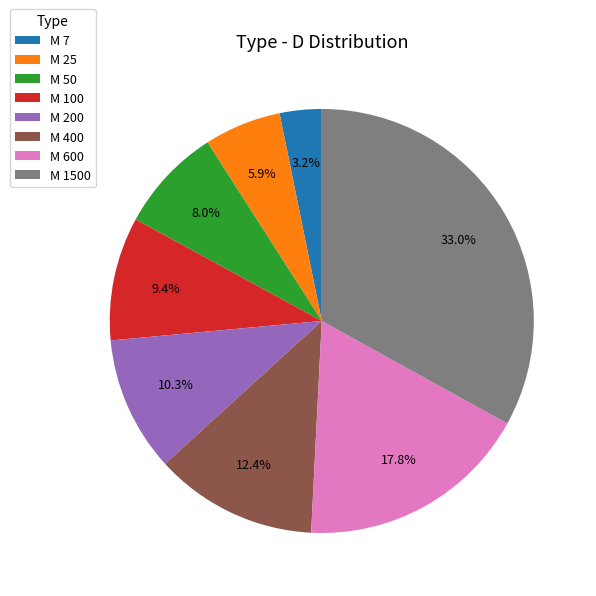

Is it true that M 100 is 9% of the pie?

True